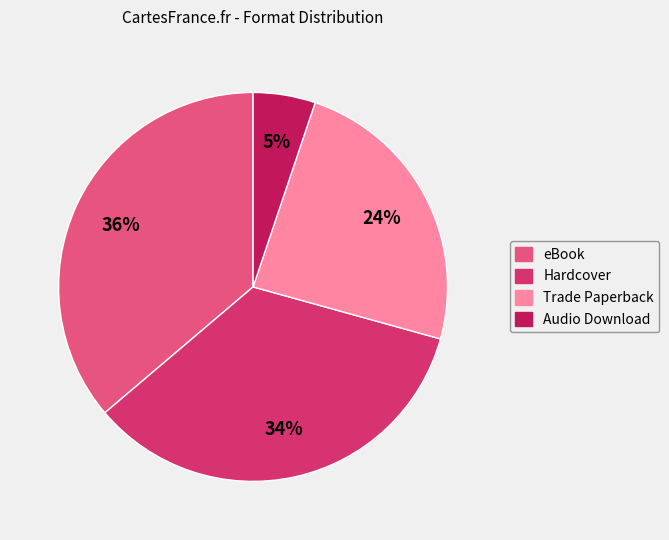

Is the sum of Audio Download and eBook greater than half?

No